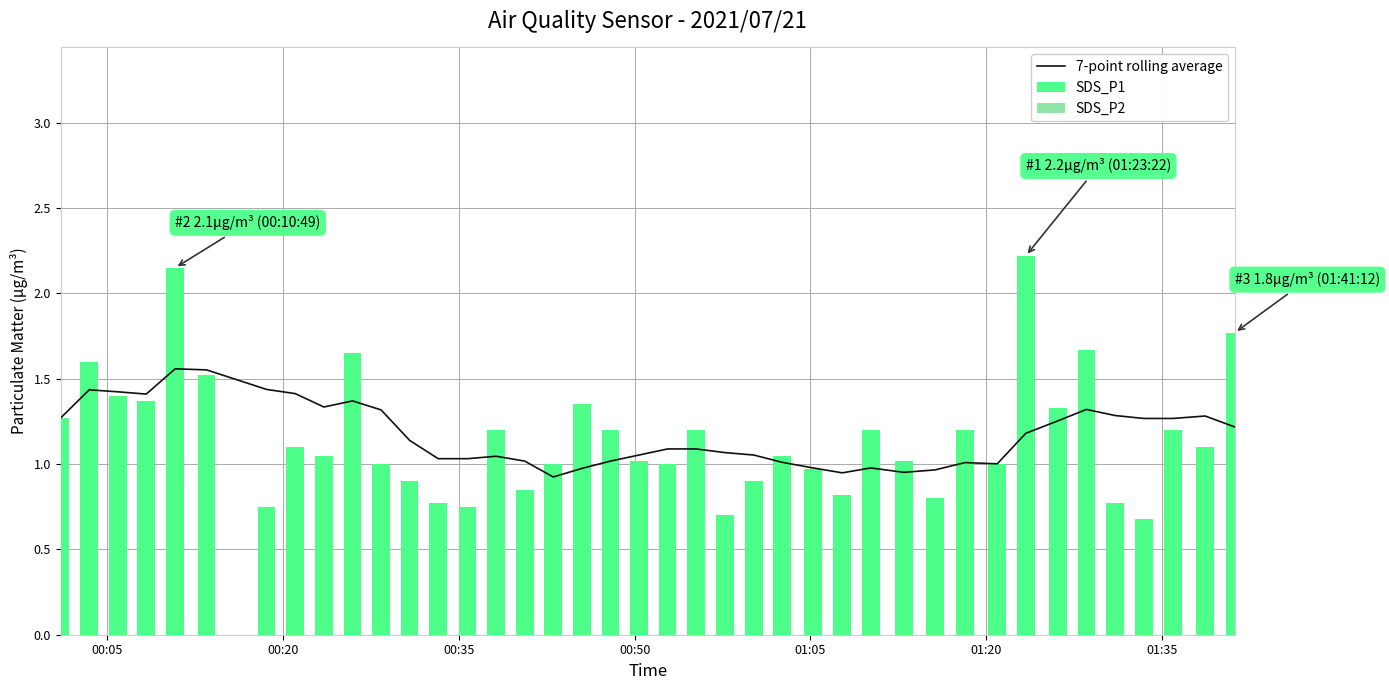

Between 00:35 and 00:50, which series saw the biggest shift?

SDS_P2